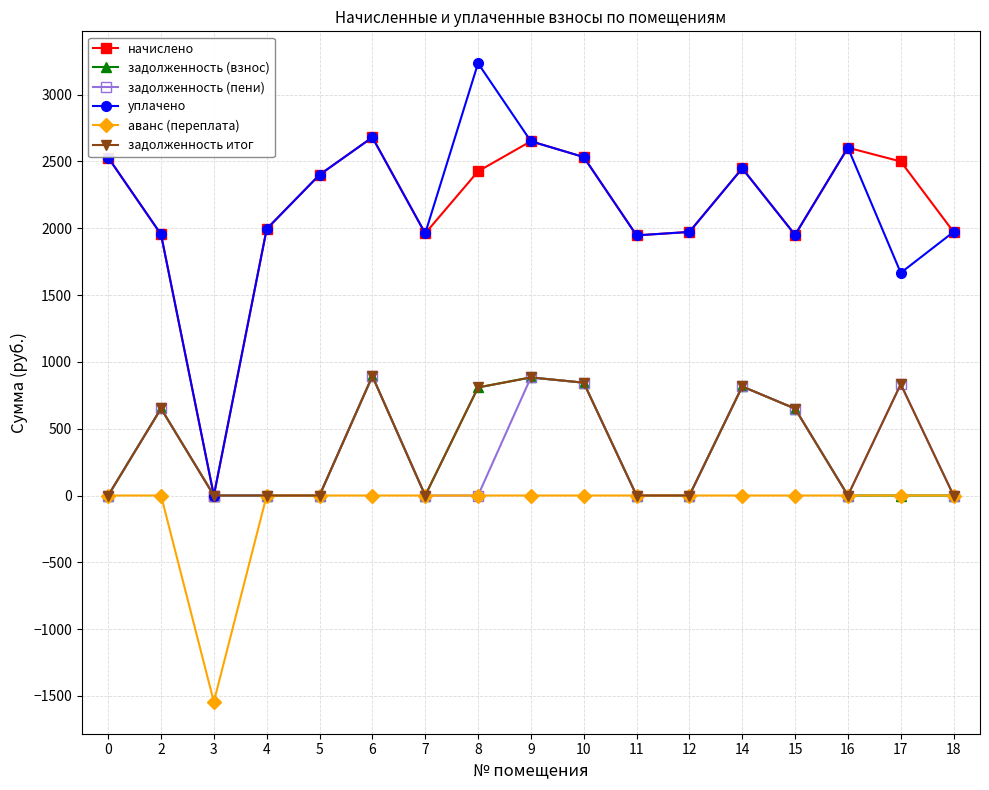

What is the maximum value for задолженность (взнос)?

893.5